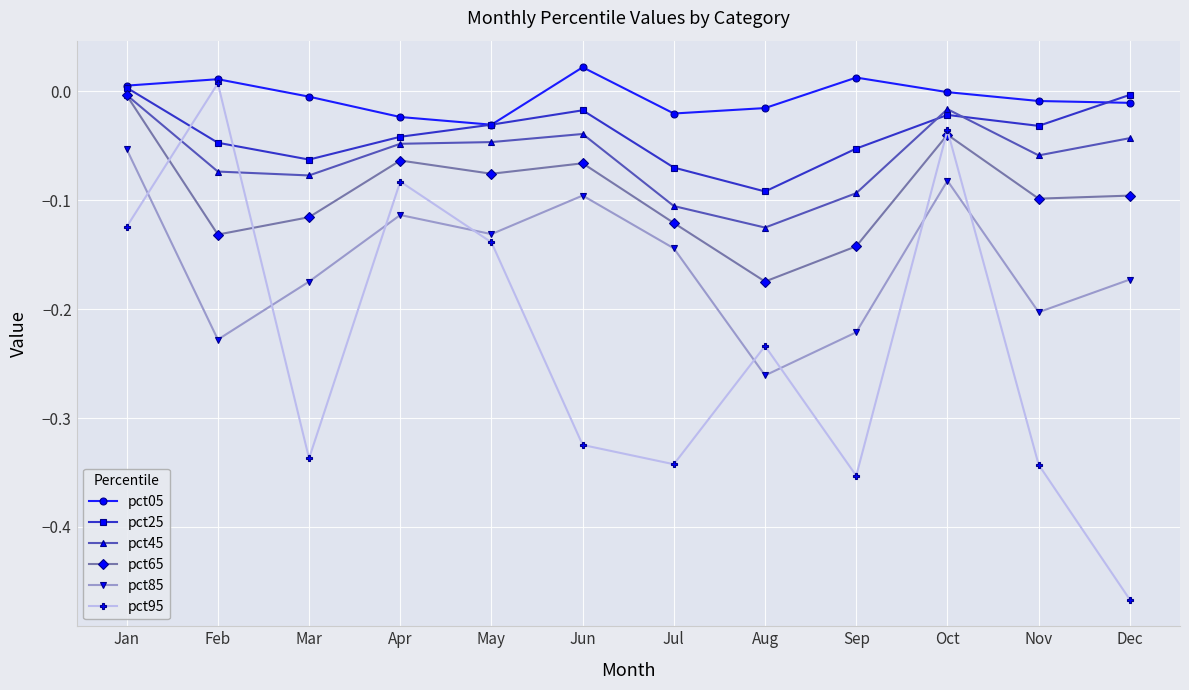

Is it true that pct95 equals -0.5 at Sep?

False